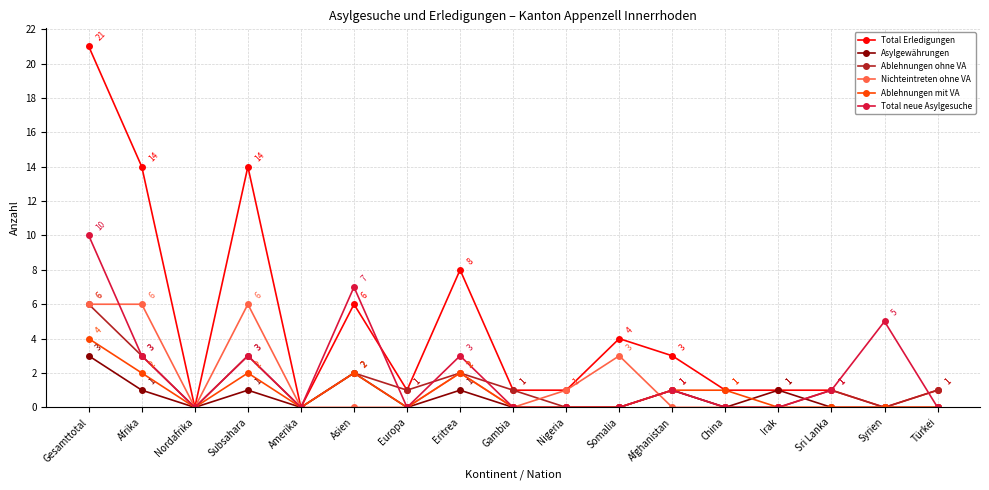

At which category does Ablehnungen mit VA reach its first local valley?

Nordafrika